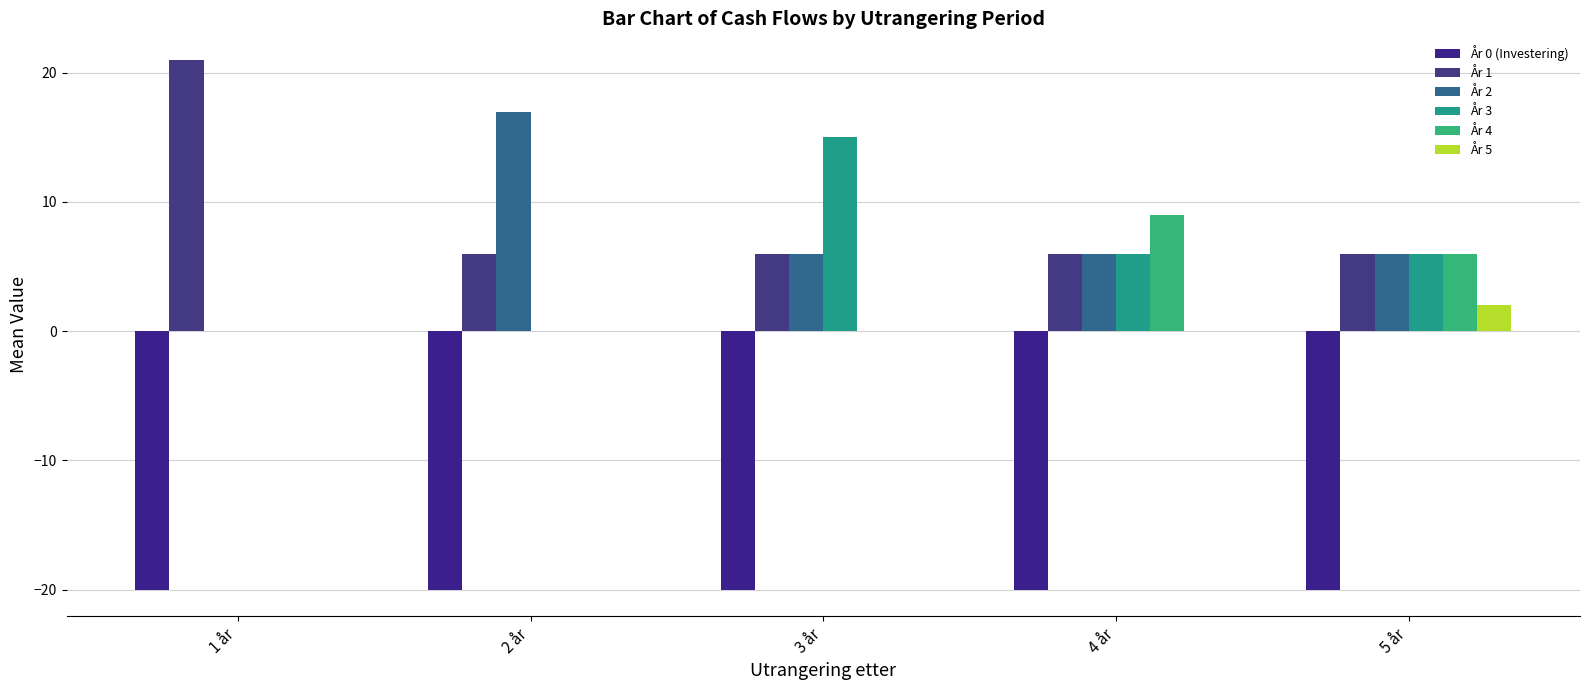

What is the difference between the highest and lowest values at 1 år?

41